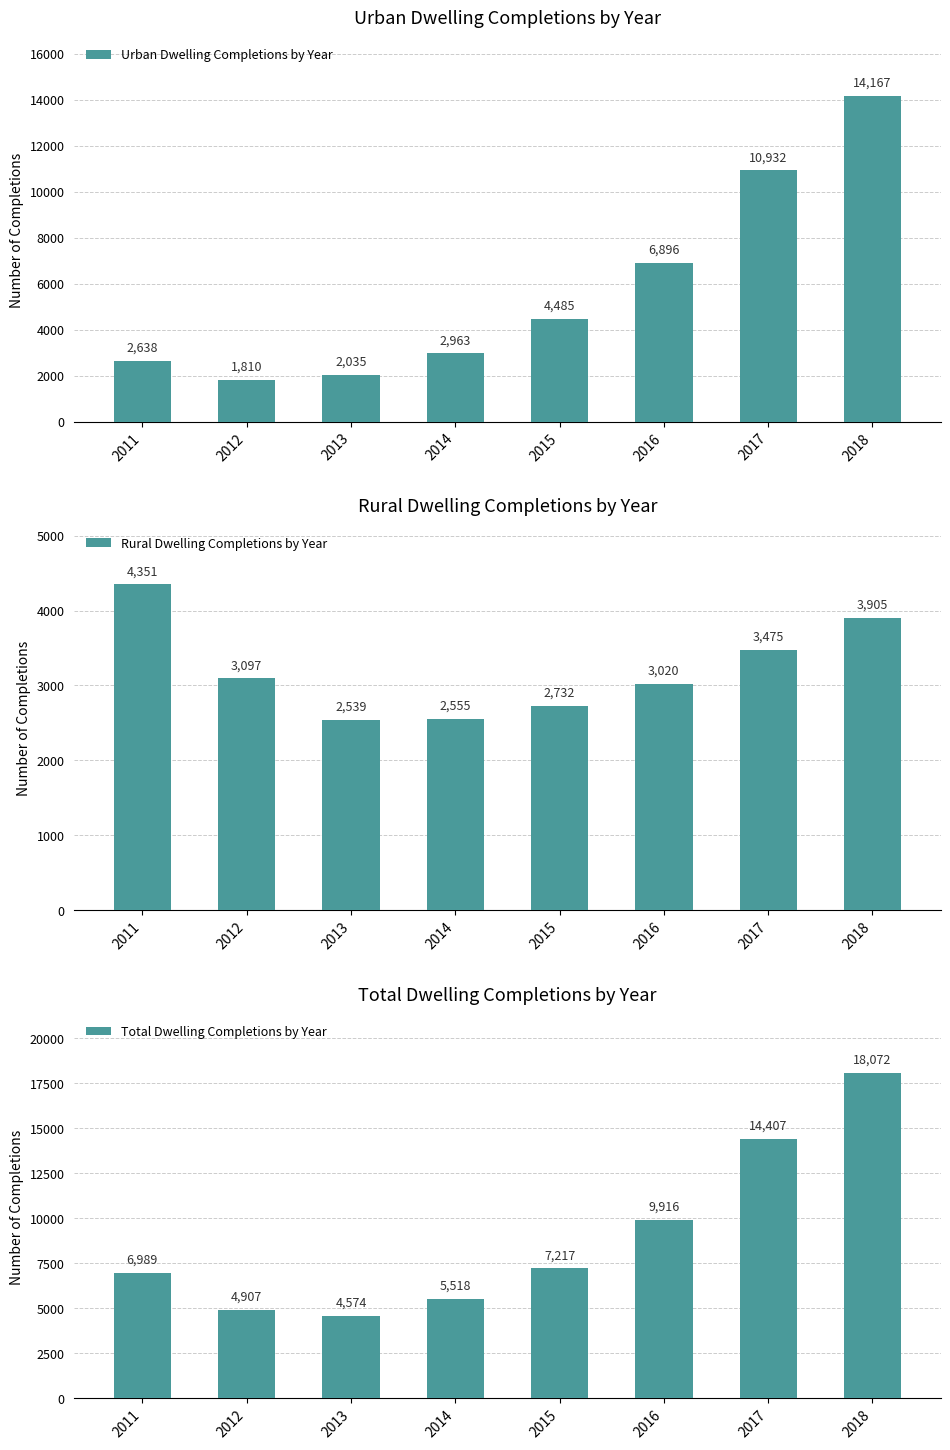

Are the bars horizontal?

No